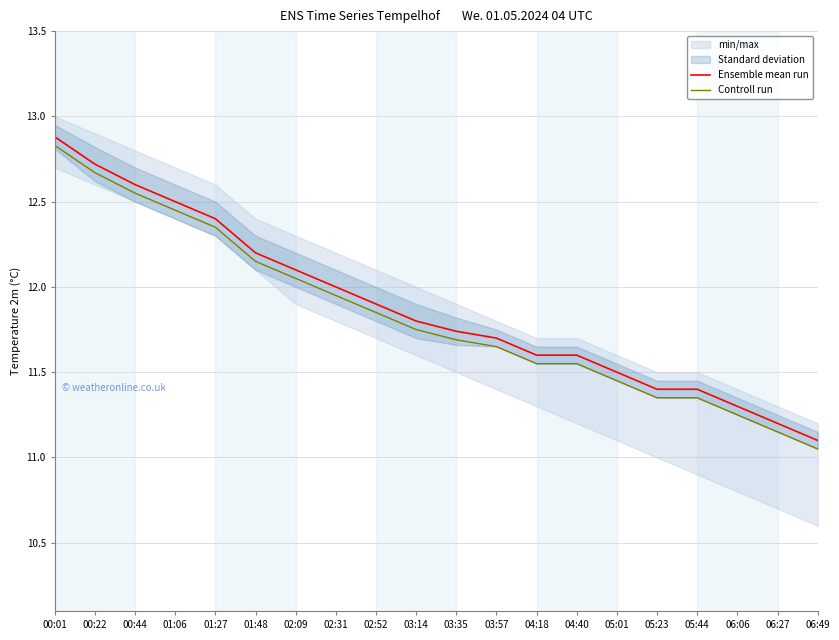

List the series in order of their overall mean, highest first.

Ensemble mean run, Controll run